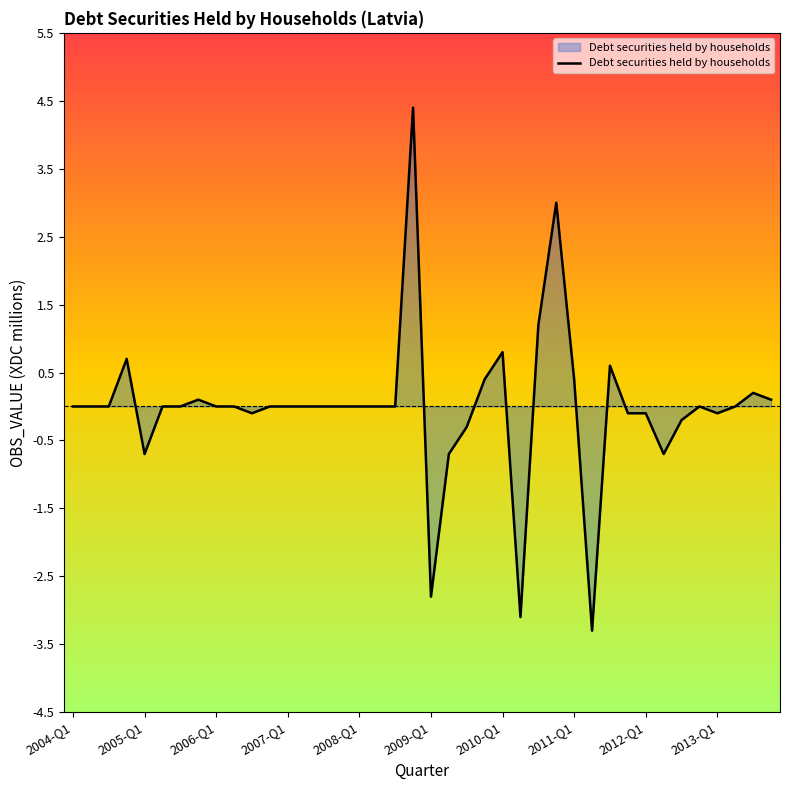

What is the difference between the maximum and minimum values?

7.7